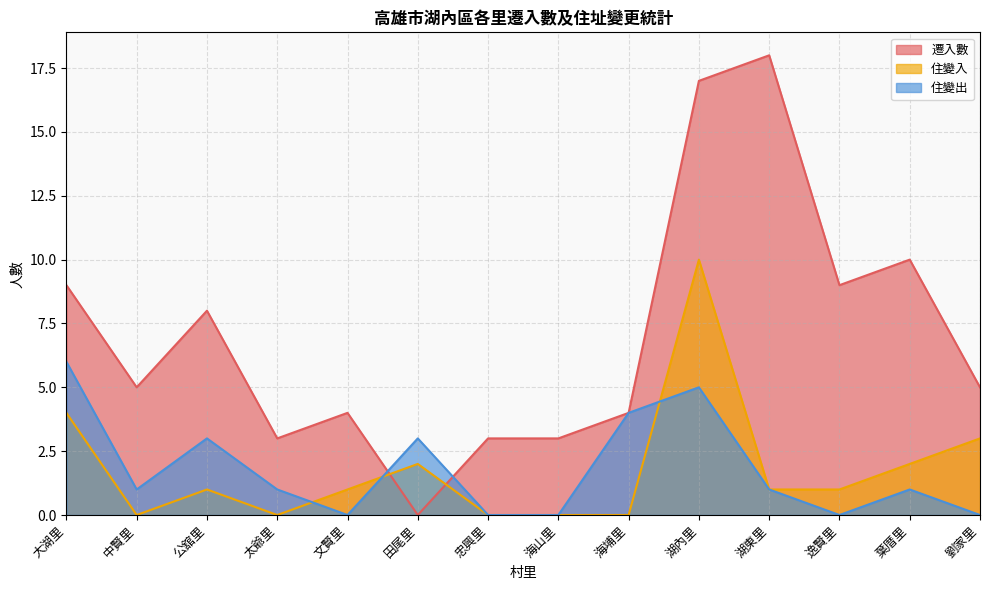

How many values in the 住變入 series are below 1?

5